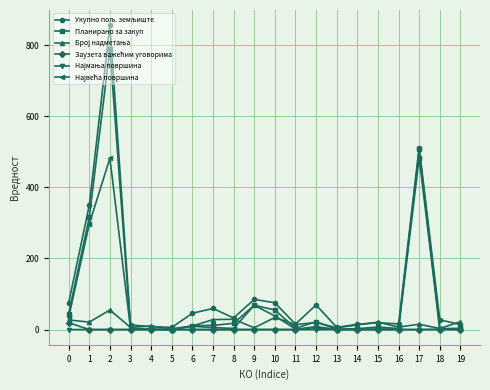

How many categories are shown in the chart?

20